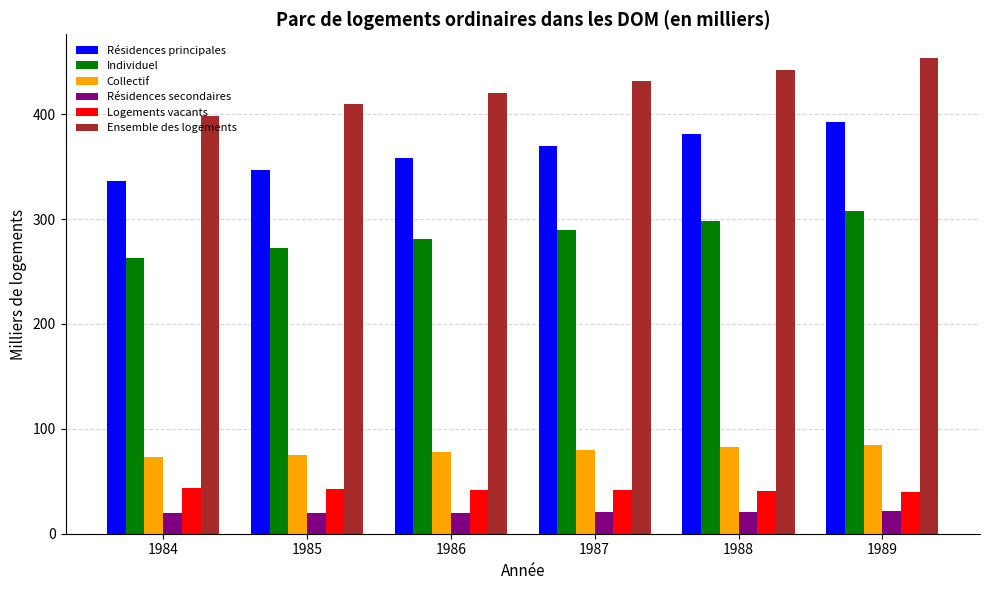

What is the minimum value for Individuel?

263.1